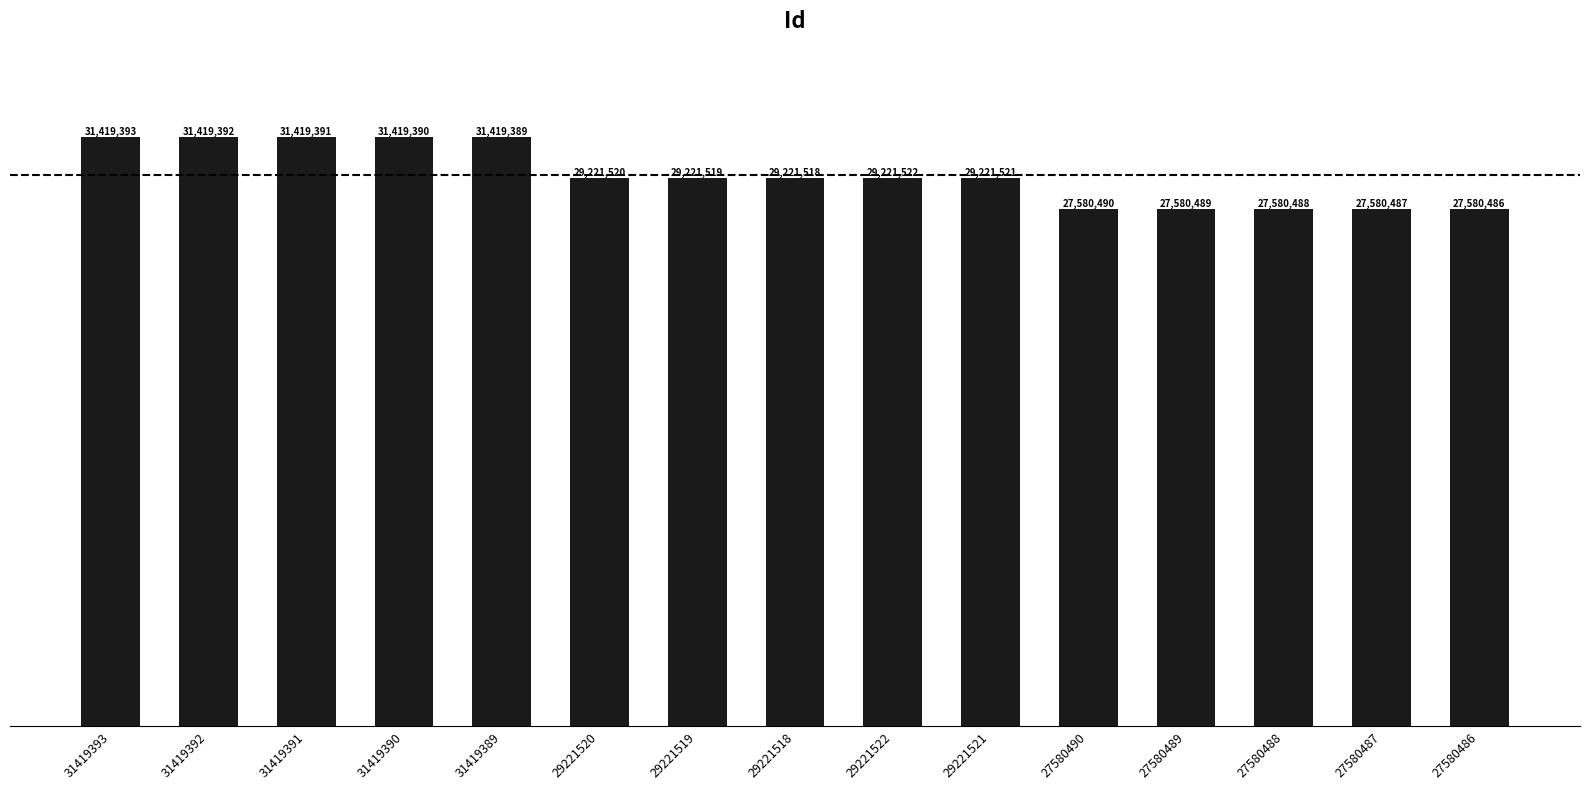

Are the bars horizontal?

No